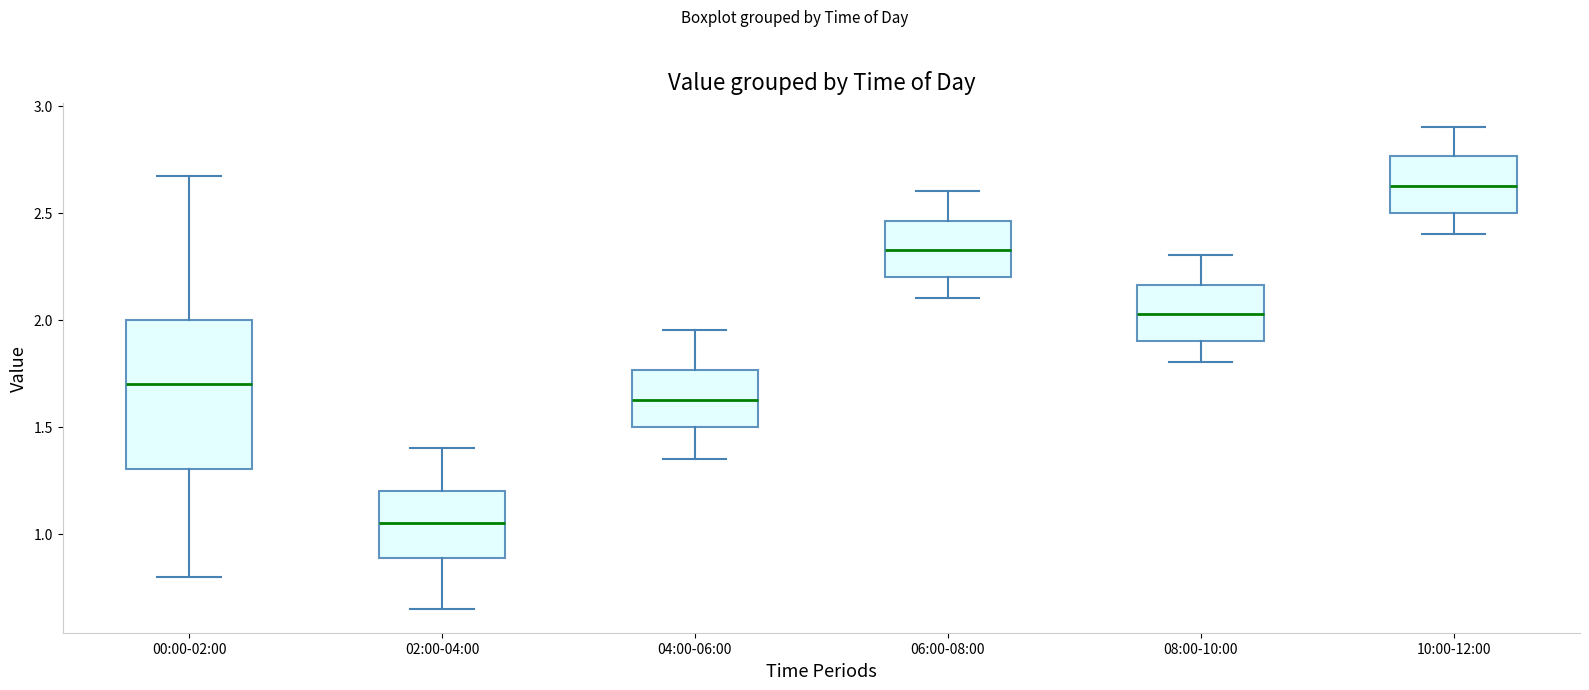

Where is the lower edge of the box for 10:00-12:00 on the y-axis? The values are not printed on the chart, so give them approximately, as read against the axis.

2.50